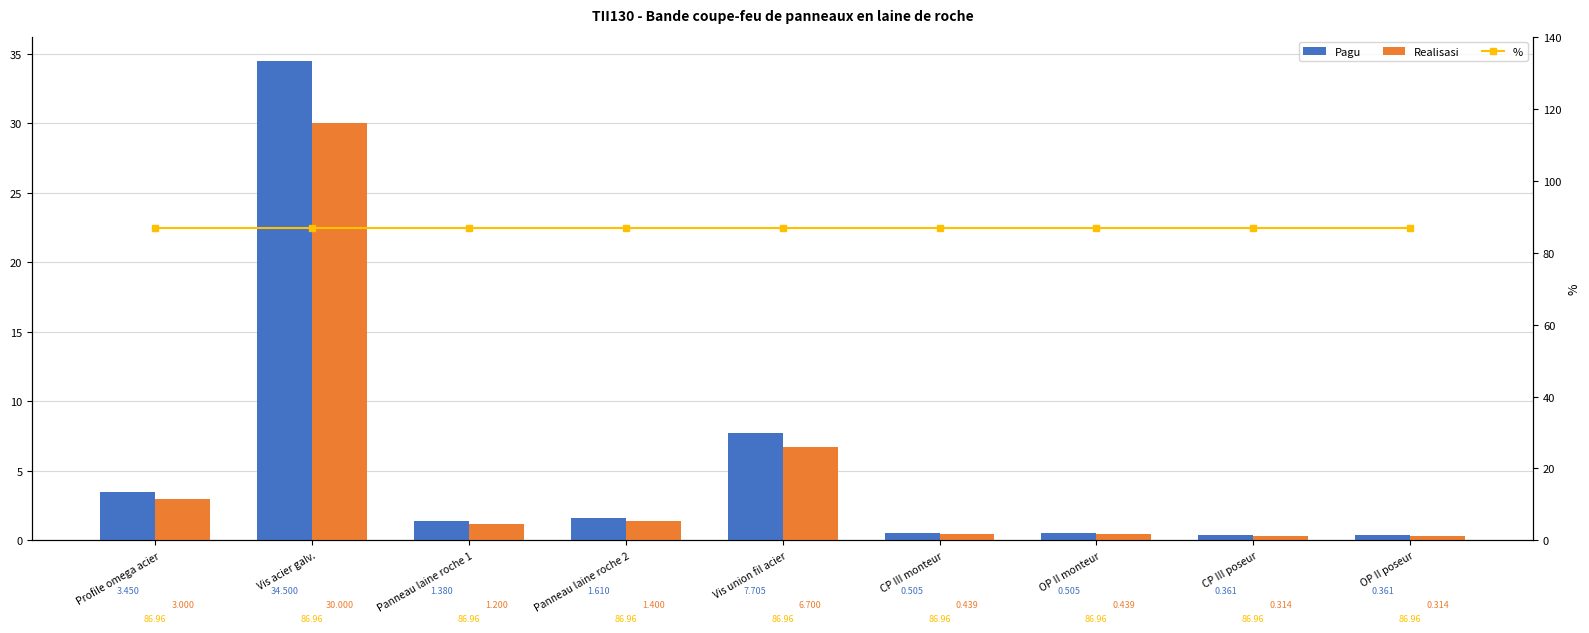

How many categories are shown in the chart?

9